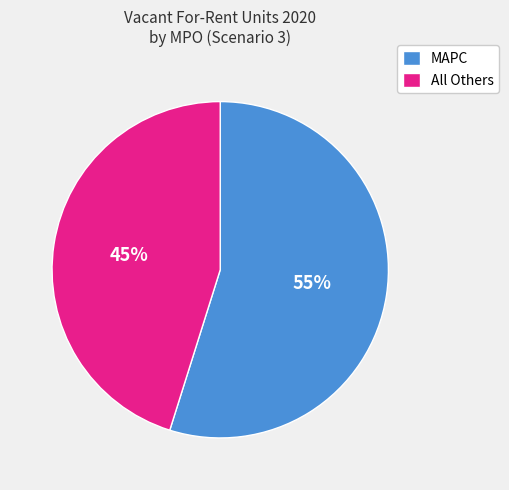

Which slice is the largest?

MAPC